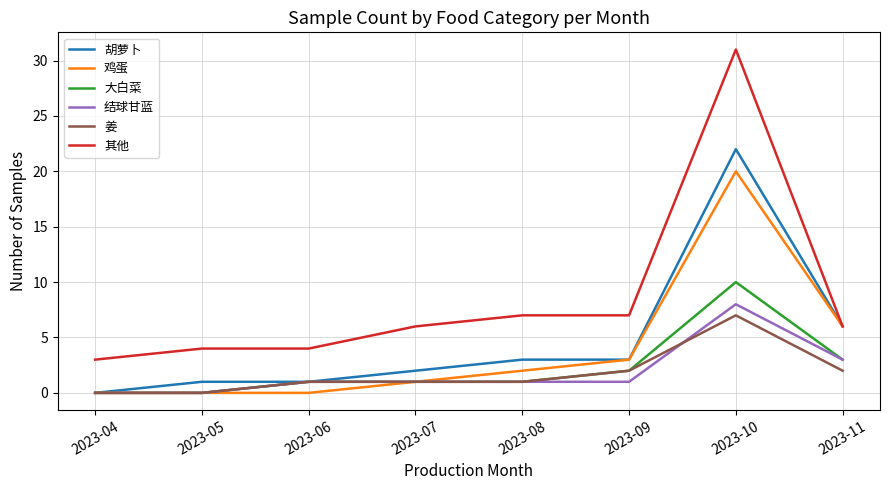

Reading left to right, list all the values displayed in this chart.

胡萝卜: 0	1	1	2	3	3	22	6
鸡蛋: 0	0	0	1	2	3	20	6
大白菜: 0	0	1	1	1	2	10	3
结球甘蓝: 0	0	1	1	1	1	8	3
姜: 0	0	1	1	1	2	7	2
其他: 3	4	4	6	7	7	31	6